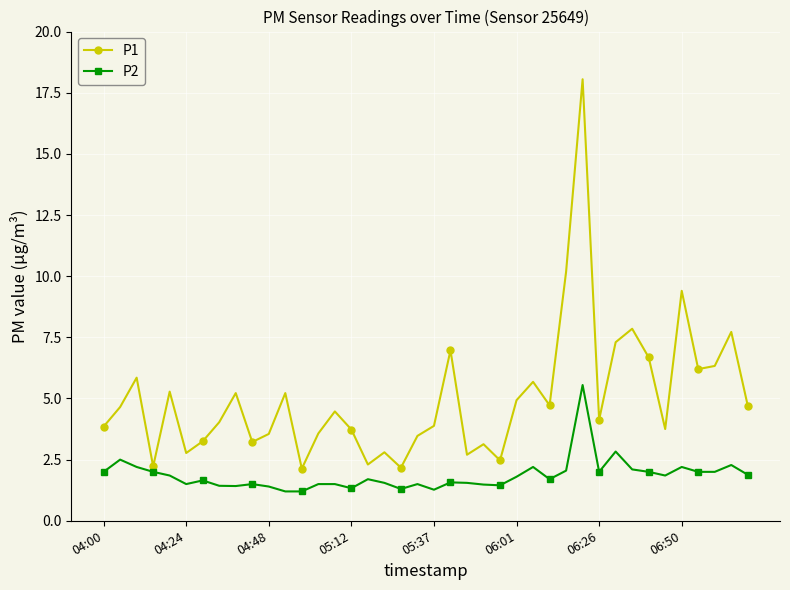

Which series has the largest range (max minus min)?

P1